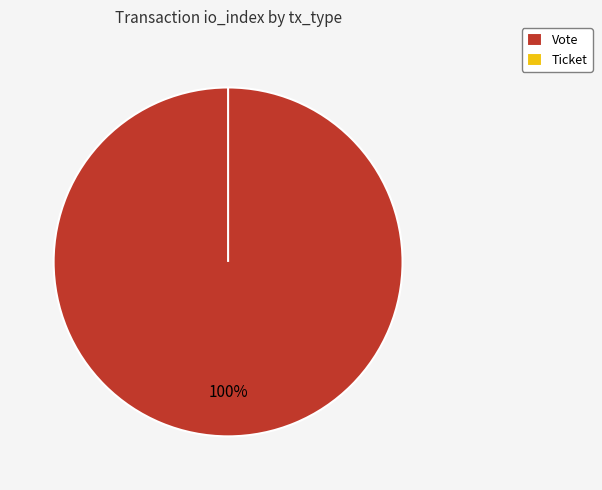

Between Vote and Ticket, which is larger?

Vote